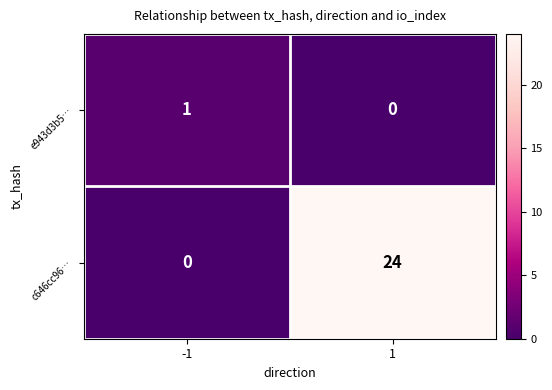

List the series in order of their overall mean, lowest first.

e943d3b5…, c646cc96…